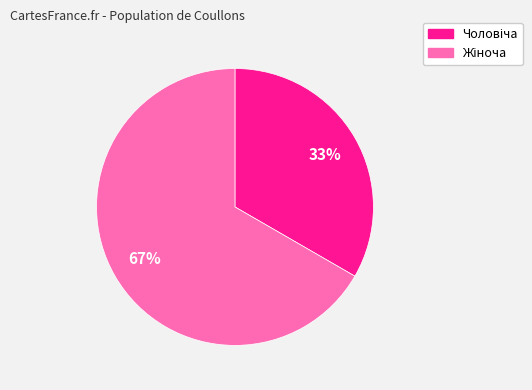

Does any single category account for the majority?

Yes